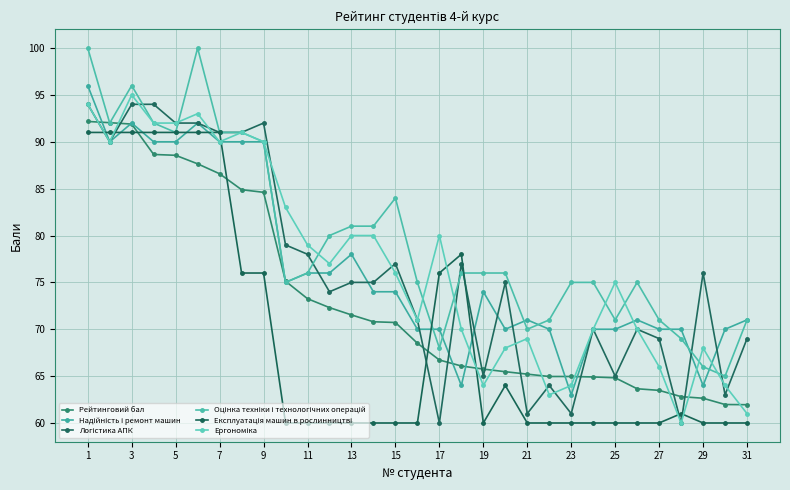

What is the lowest value of the Логістика АПК series?

60.0